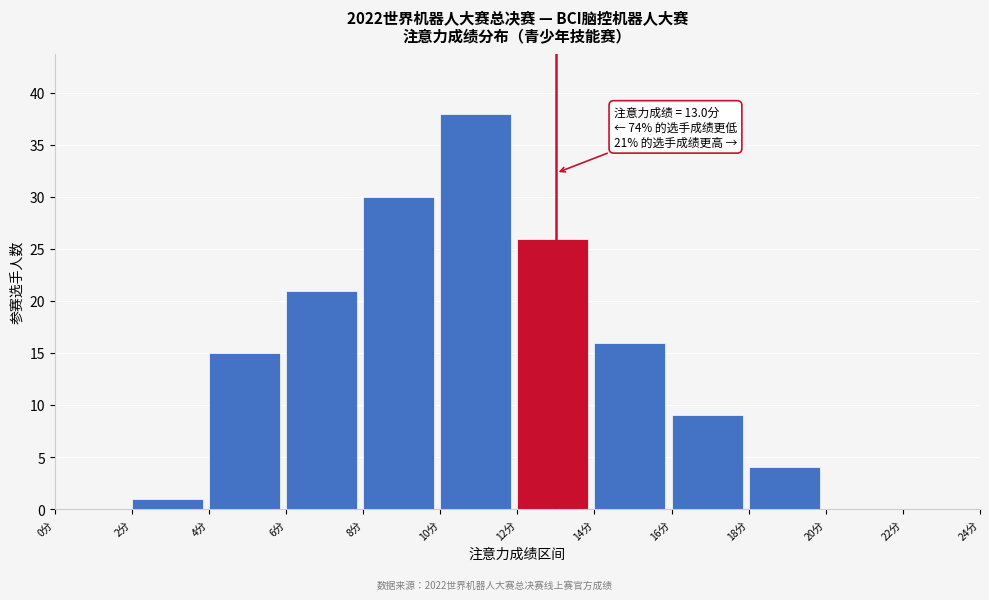

Over which range of the x-axis is the bar tallest?

10 to 12